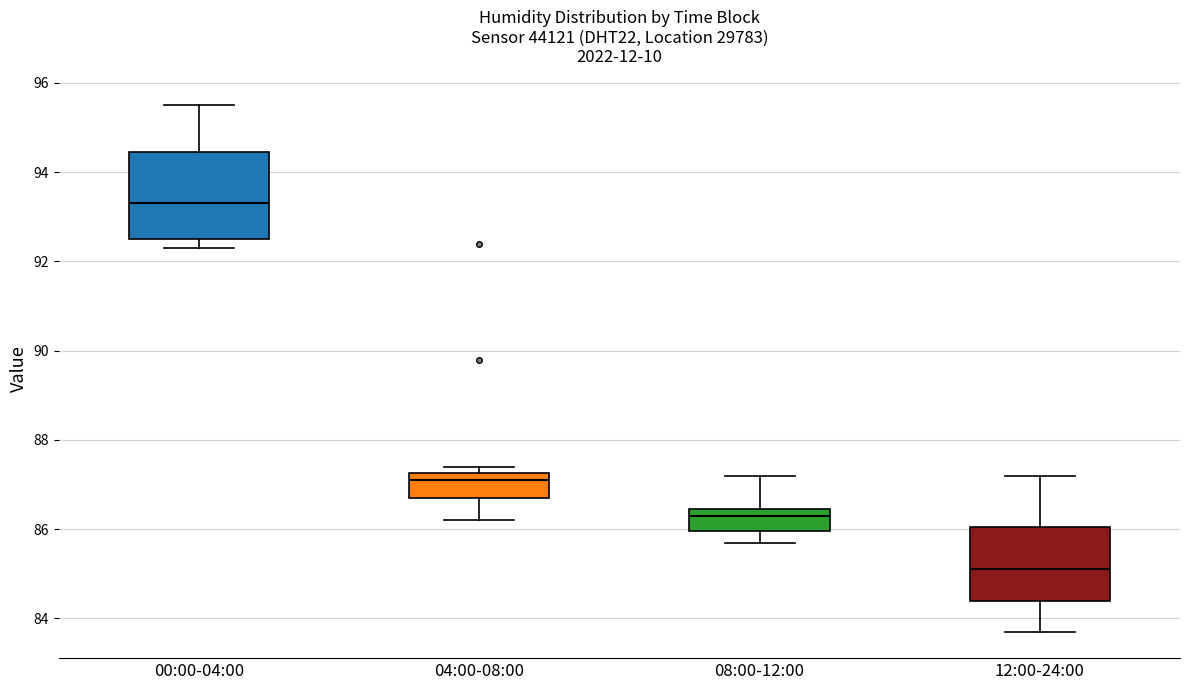

Which box has the lowest median line?

12:00-24:00